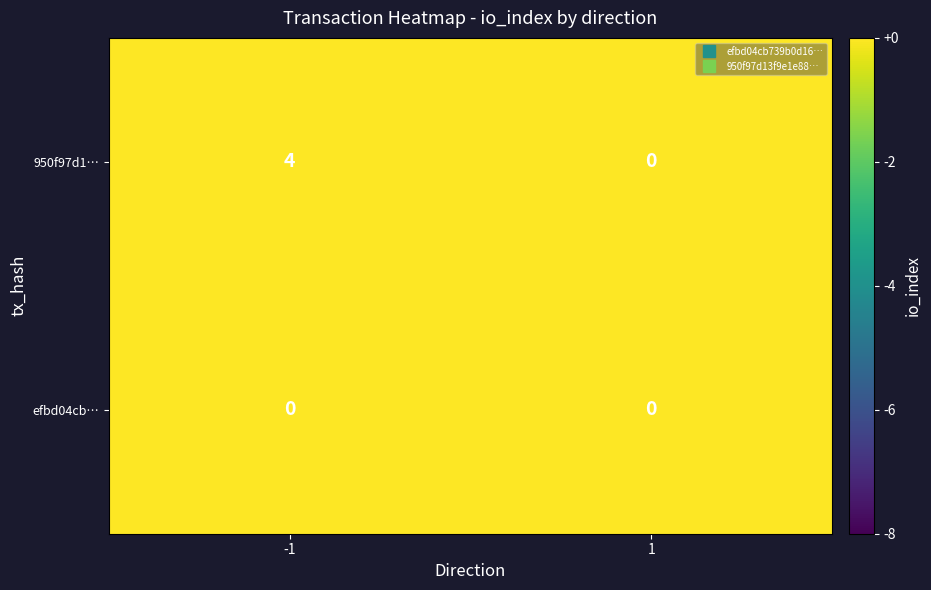

Which series has the widest spread of values?

950f97d1…